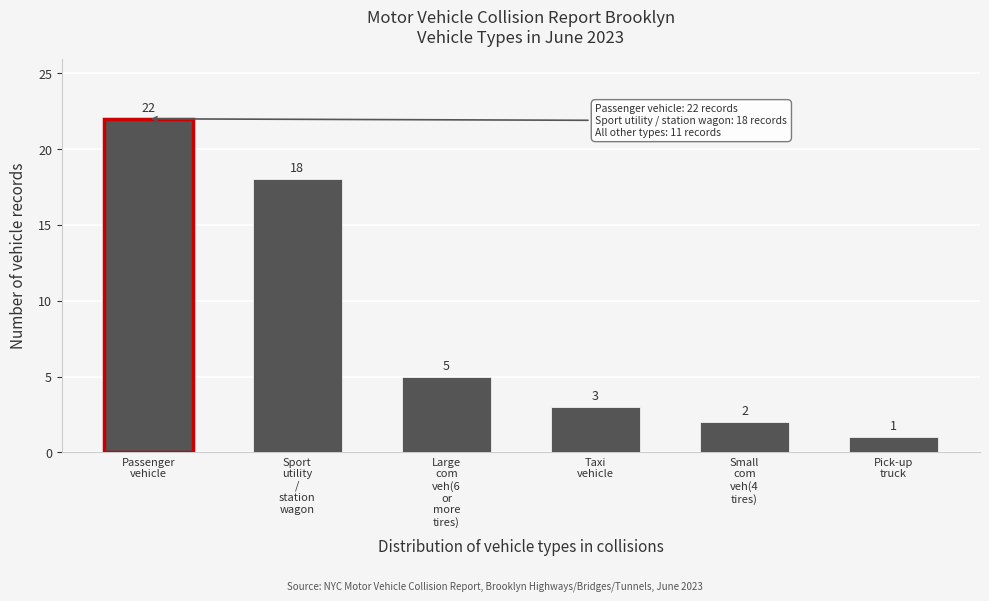

Reading left to right, transcribe all the data shown in this chart.

22	18	5	3	2	1